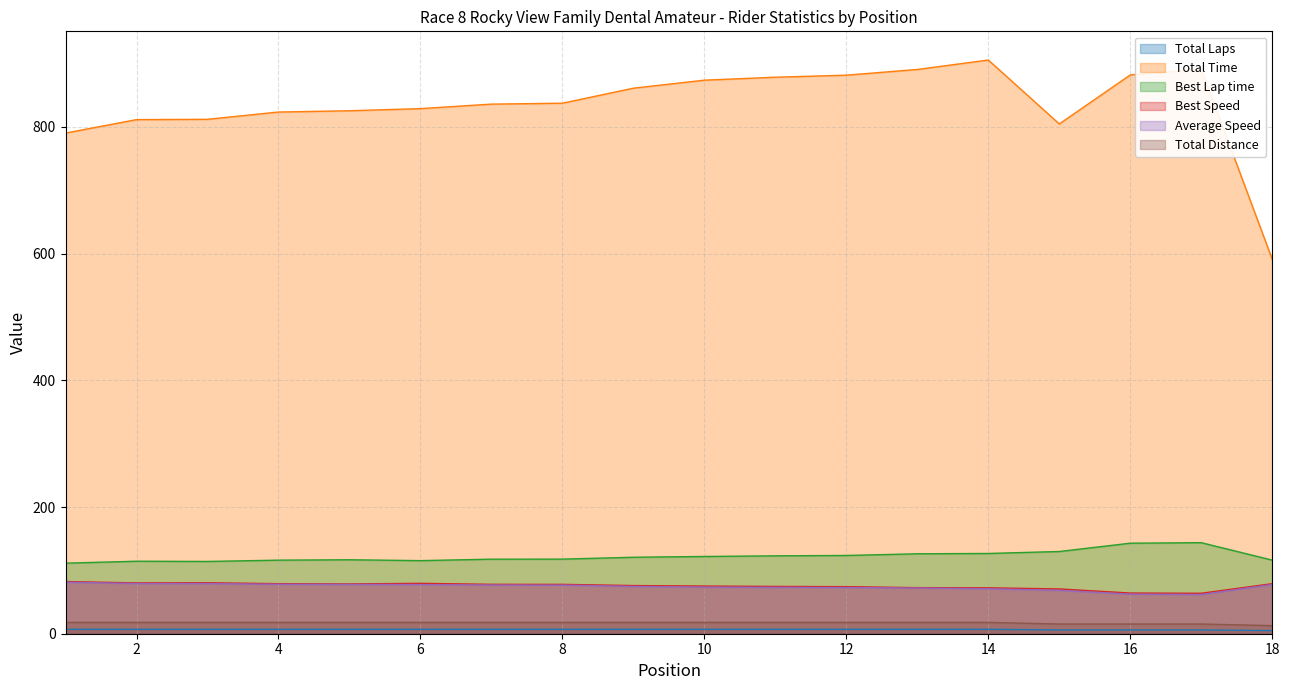

The value of Total Time at 18 is 591.0. True or false?

True